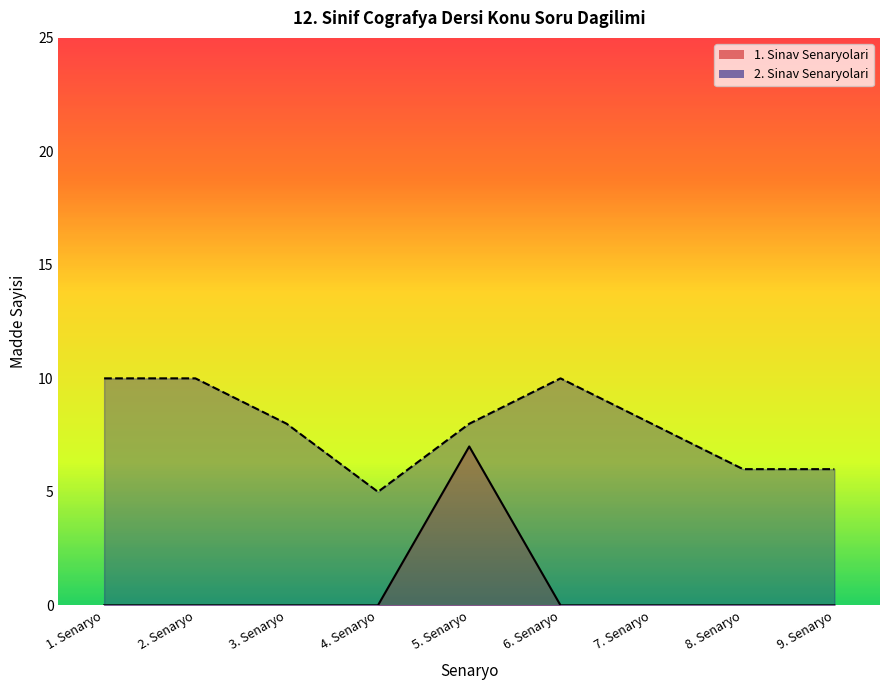

How many distinct data groups are displayed?

2